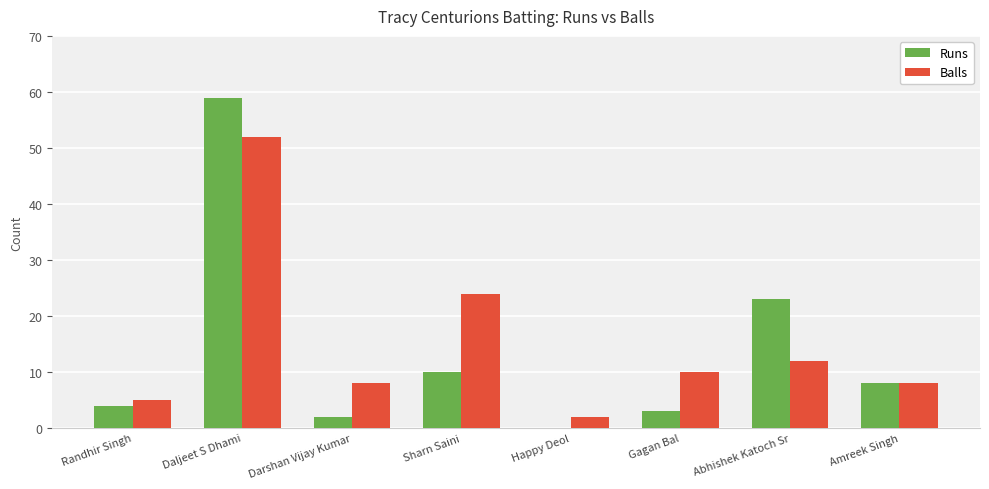

What is the sum of the Runs values at Abhishek Katoch Sr and Gagan Bal?

26